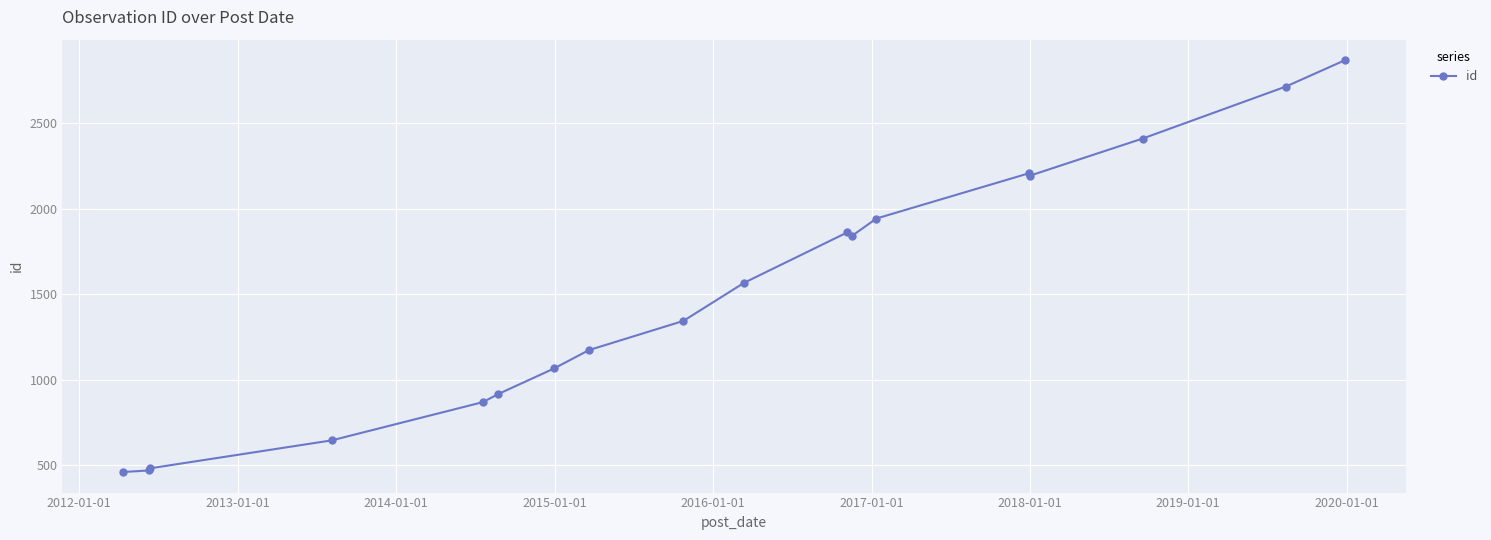

What is the value of the 7th point from the left?

1065